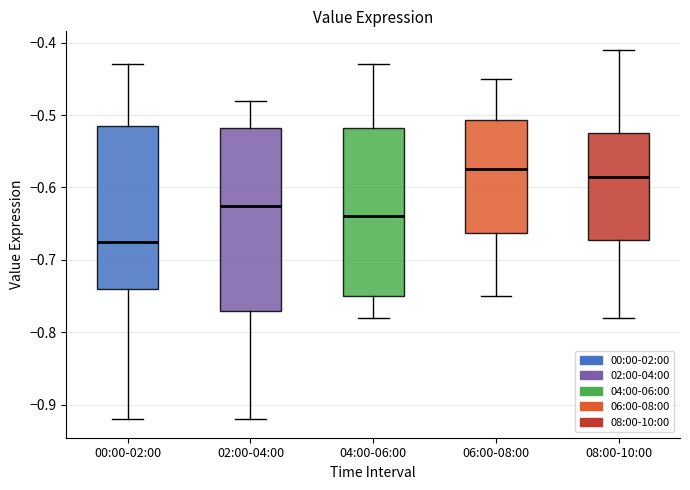

Reading left to right, read every box against the y-axis: the position of its median line, the range the box covers, and the ends of its whiskers. The values are not printed on the chart, so give them approximately, as read against the axis.

00:00-02:00: median -0.67, box -0.74 to -0.51, whiskers -0.92 to -0.43
02:00-04:00: median -0.62, box -0.77 to -0.52, whiskers -0.92 to -0.48
04:00-06:00: median -0.64, box -0.75 to -0.52, whiskers -0.78 to -0.43
06:00-08:00: median -0.57, box -0.66 to -0.51, whiskers -0.75 to -0.45
08:00-10:00: median -0.58, box -0.67 to -0.52, whiskers -0.78 to -0.41